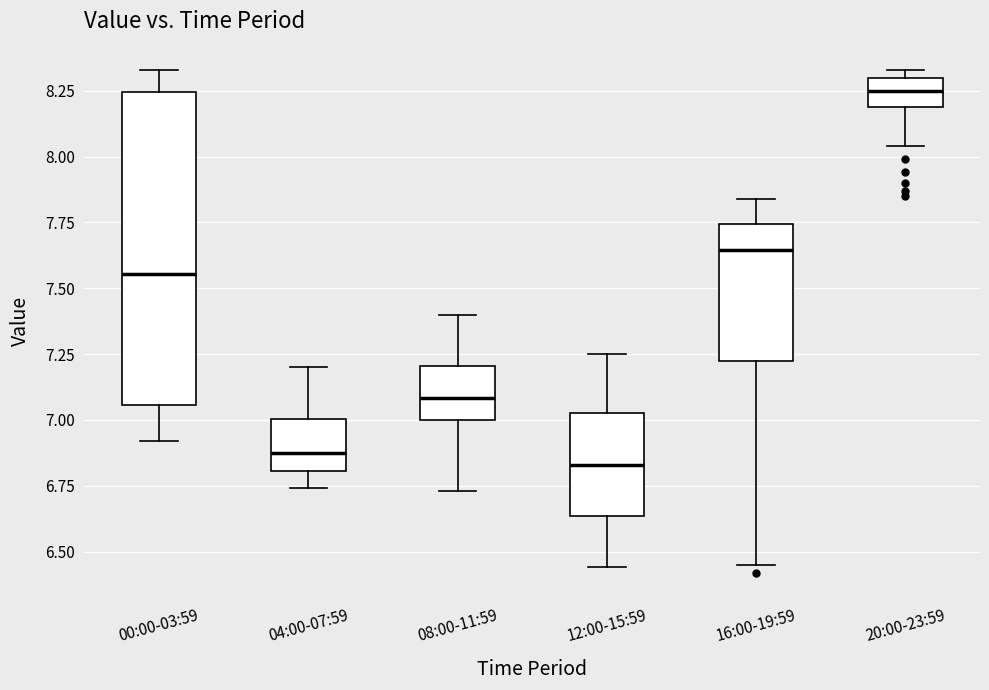

Reading left to right, transcribe this box plot: for each box, give where its median line is, the range the box spans, and where its two whiskers end, as read against the y-axis. The values are not printed on the chart, so give them approximately, as read against the axis.

00:00-03:59: median 7.55, box 7.05 to 8.25, whiskers 6.90 to 8.35
04:00-07:59: median 6.90, box 6.80 to 7.00, whiskers 6.75 to 7.20
08:00-11:59: median 7.10, box 7.00 to 7.20, whiskers 6.75 to 7.40
12:00-15:59: median 6.85, box 6.65 to 7.05, whiskers 6.45 to 7.25
16:00-19:59: median 7.65, box 7.25 to 7.75, whiskers 6.45 to 7.85
20:00-23:59: median 8.25, box 8.20 to 8.30, whiskers 8.05 to 8.35